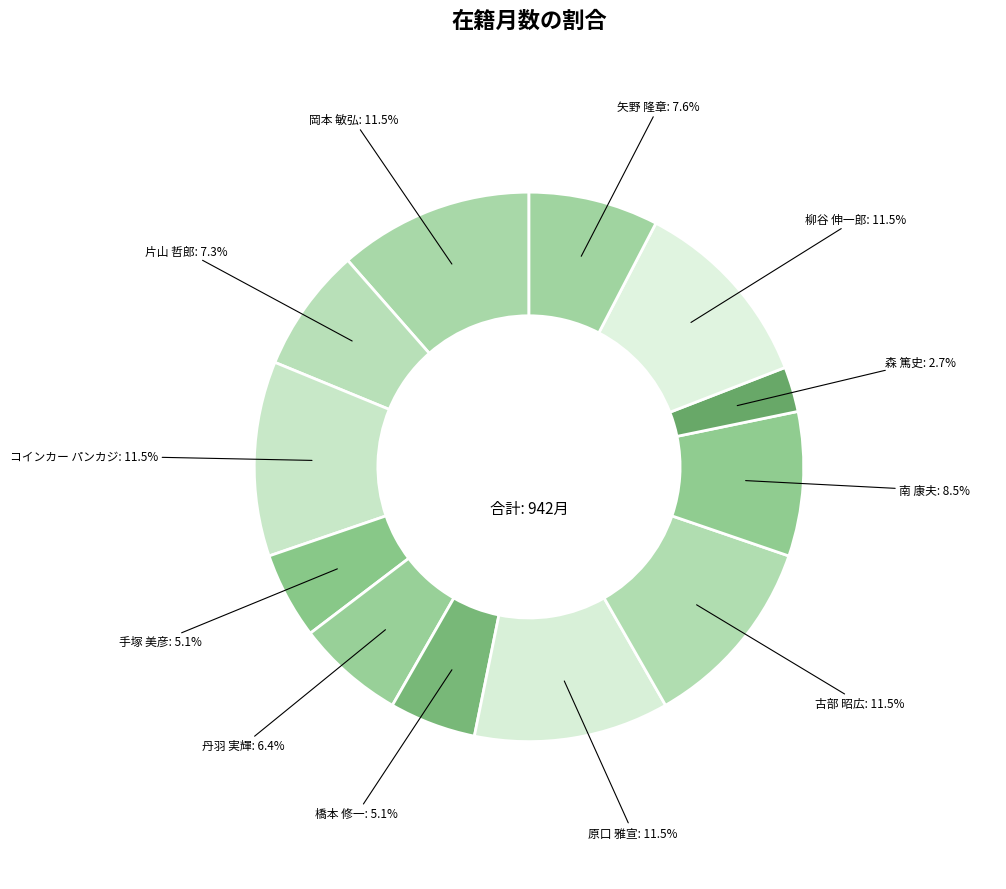

Which category has the smallest portion of the pie?

森 篤史